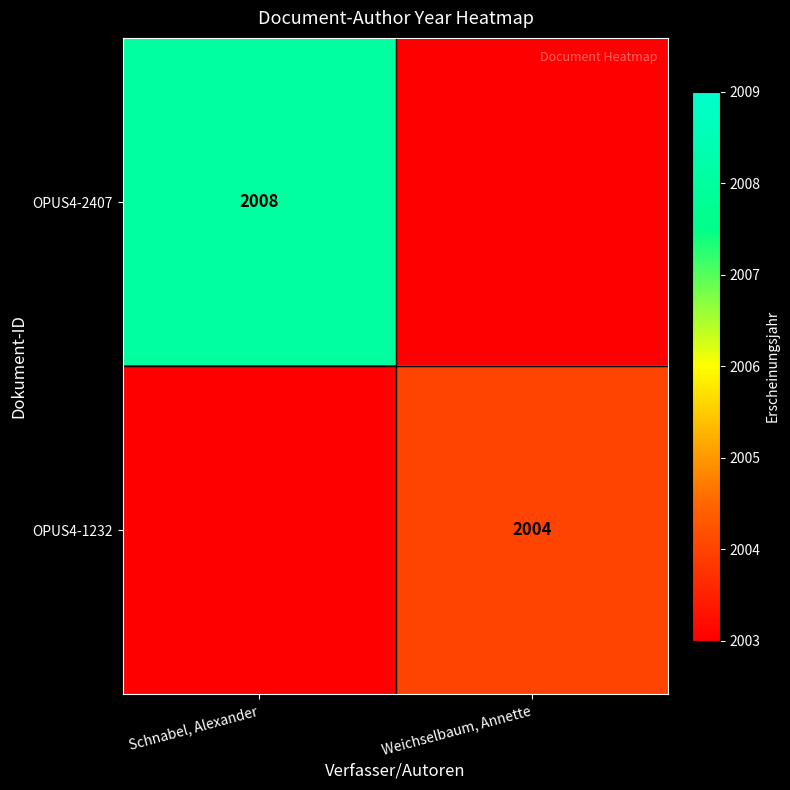

The OPUS4-1232 series shows 3154 at Weichselbaum, Annette. True or false?

False